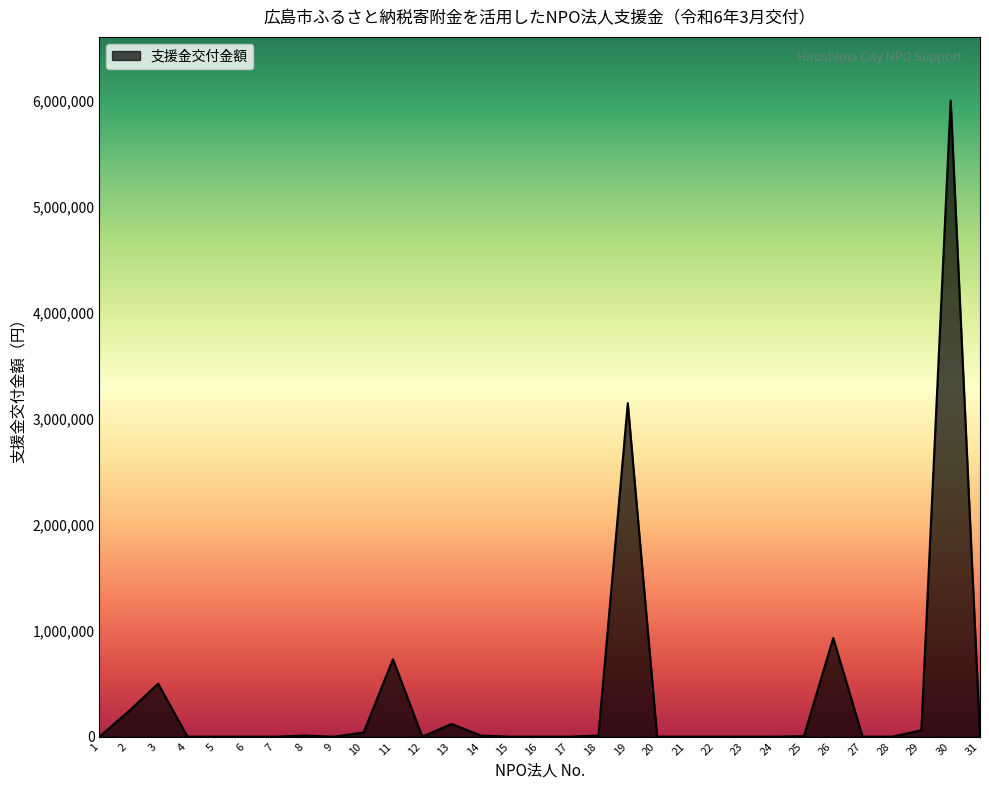

What is the change in value from 11 to 15?

-730000